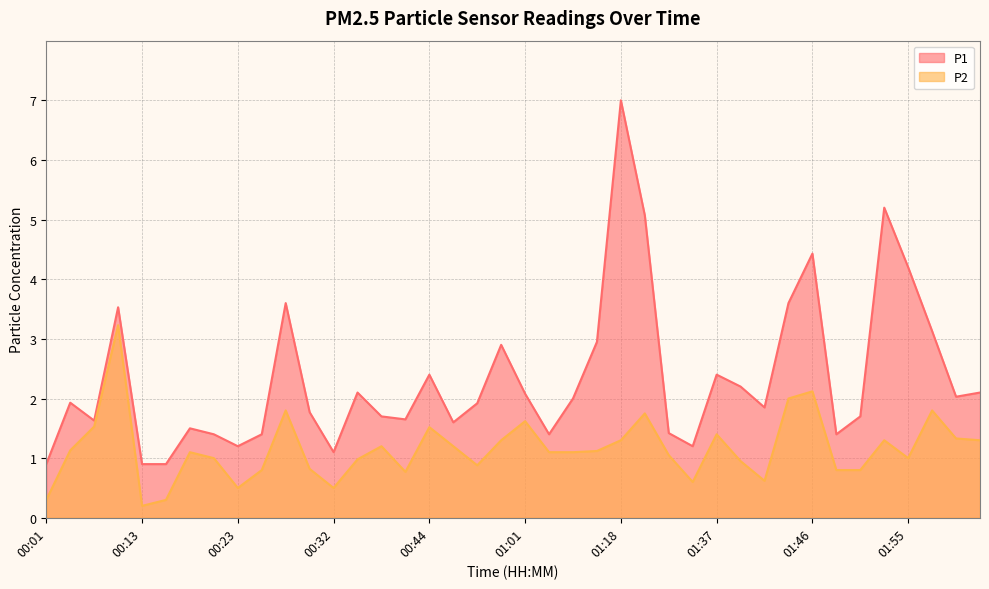

How many distinct data groups are displayed?

2